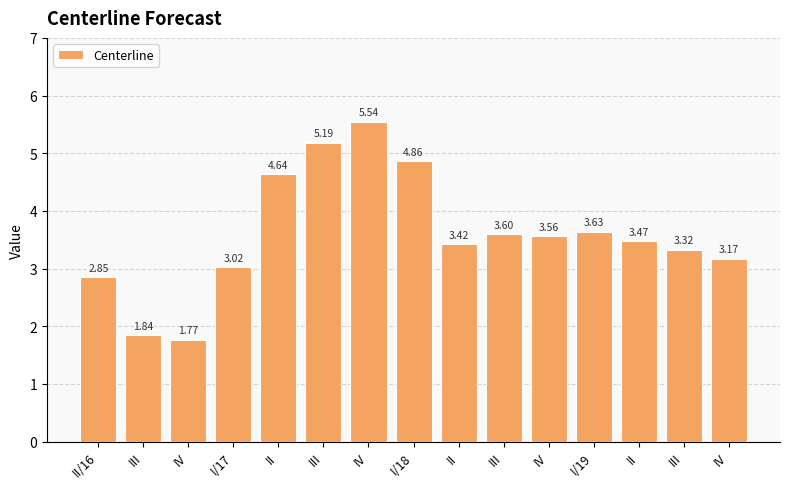

Are the bars horizontal?

No